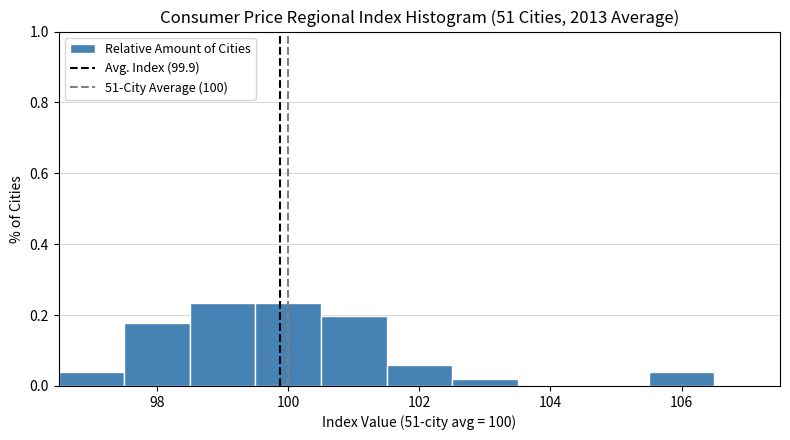

Reading left to right, list every bar in this chart as the range it spans on the x-axis followed by its height. Neither the bar edges nor the heights are printed on the chart, so give them approximately, as read against the axes.

96.5 to 97.5: 0.04
97.5 to 98.5: 0.18
98.5 to 99.5: 0.24
99.5 to 100.5: 0.24
100.5 to 101.5: 0.20
101.5 to 102.5: 0.06
102.5 to 103.5: under 0.02
103.5 to 104.5: 0
104.5 to 105.5: 0
105.5 to 106.5: 0.04